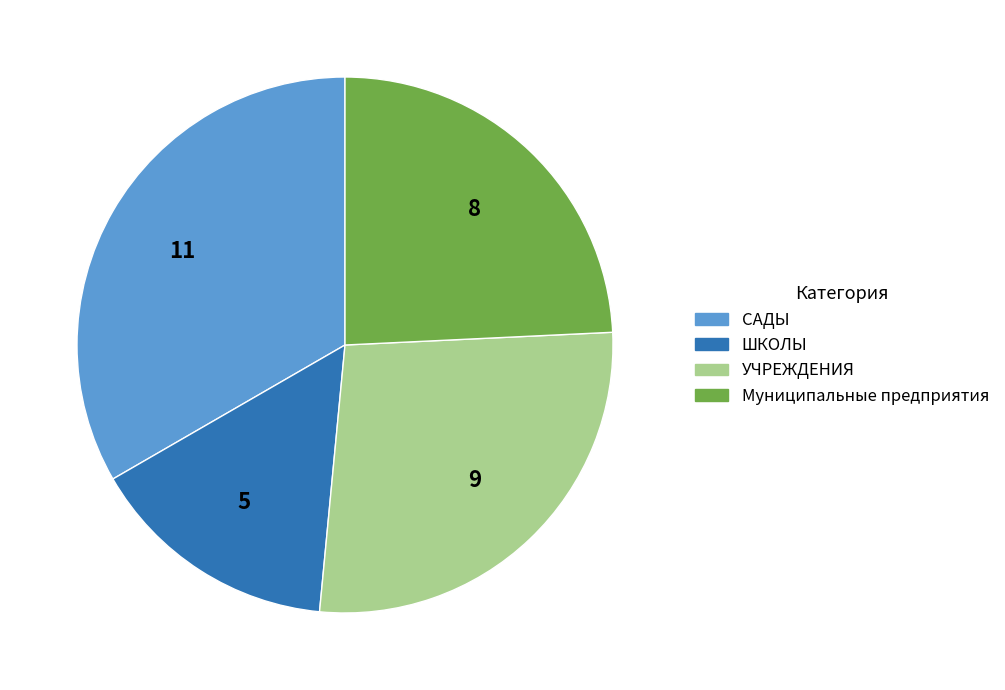

Which category has the biggest portion of the pie?

САДЫ